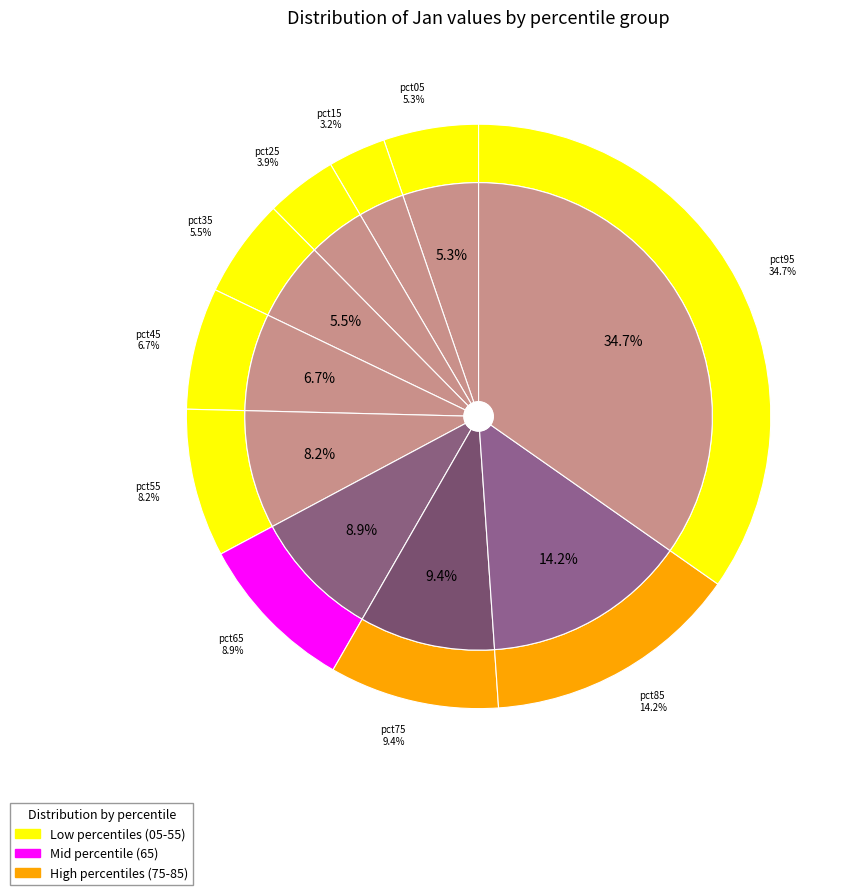

What percentage do pct05 and pct95 together represent?

40.0%